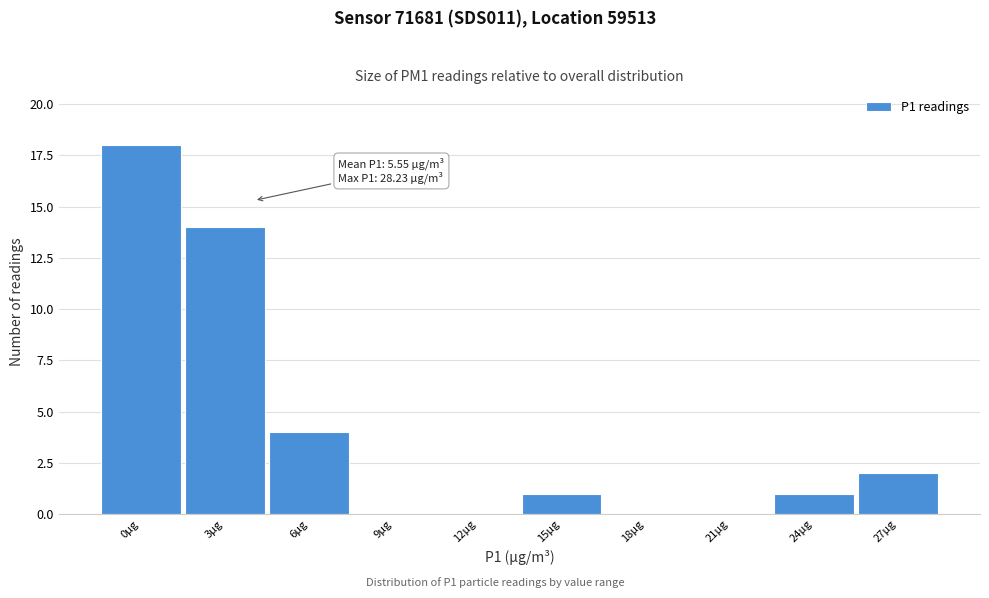

Reading left to right, what are all the values shown in this chart?

0µg=18	3µg=14	6µg=4	9µg=0	12µg=0	15µg=1	18µg=0	21µg=0	24µg=1	27µg=2